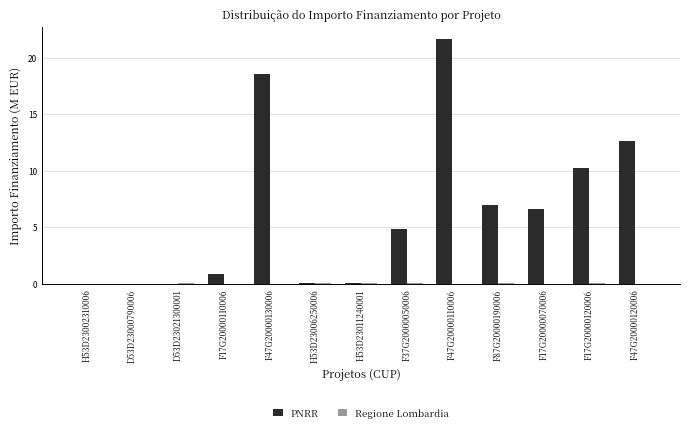

The PNRR series shows 4.9 at F37G20000050006. True or false?

True